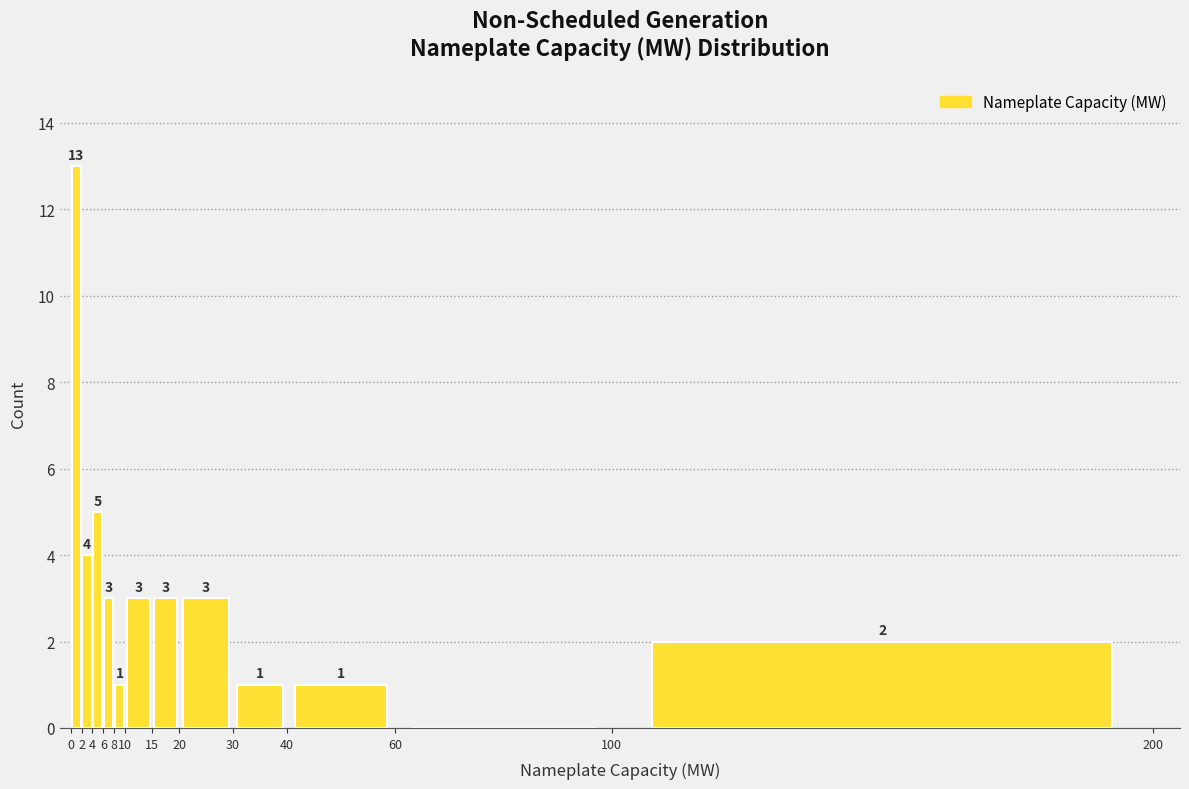

Which range on the x-axis has the tallest bar?

0 to 2